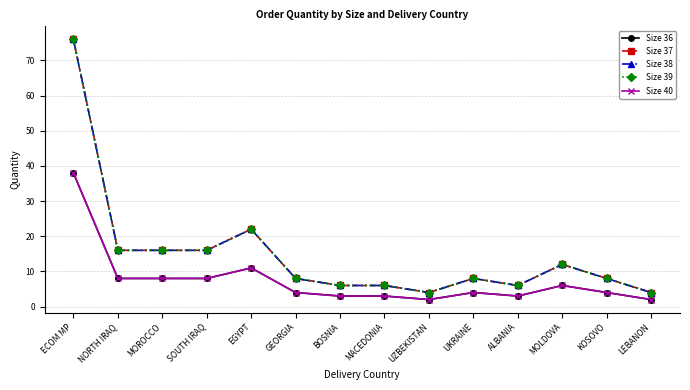

The Size 38 series shows 22 at EGYPT. True or false?

True